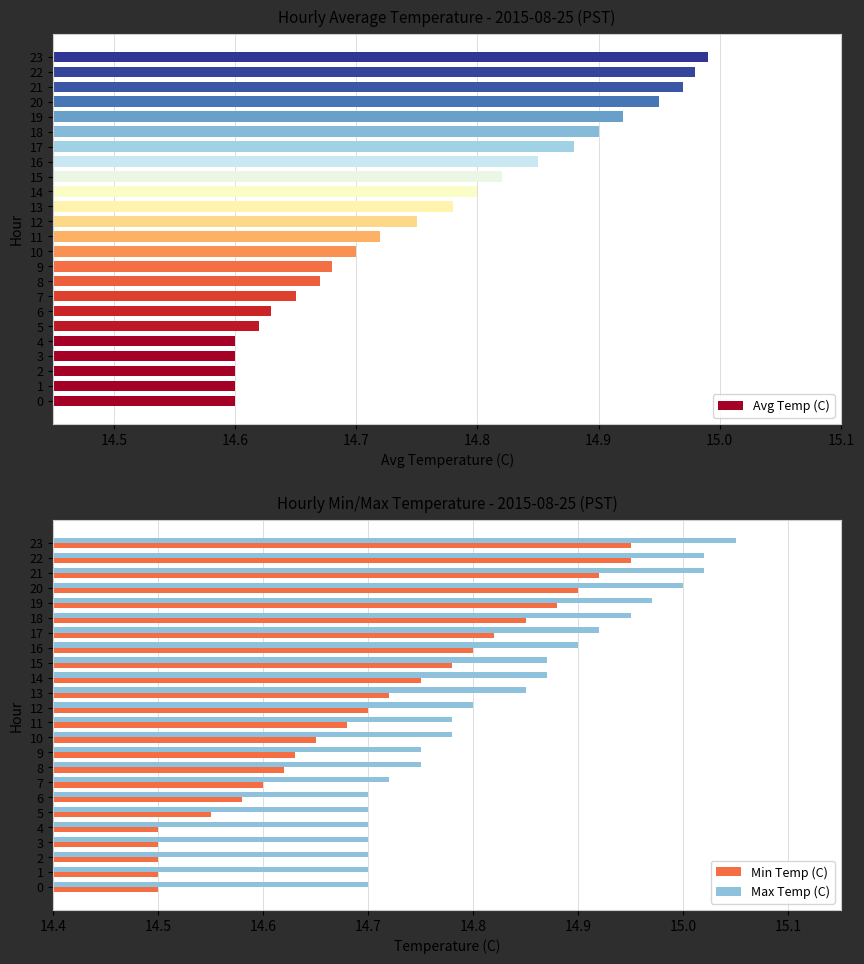

The value of Max Temp (C) at 22 is 24.0. True or false?

False